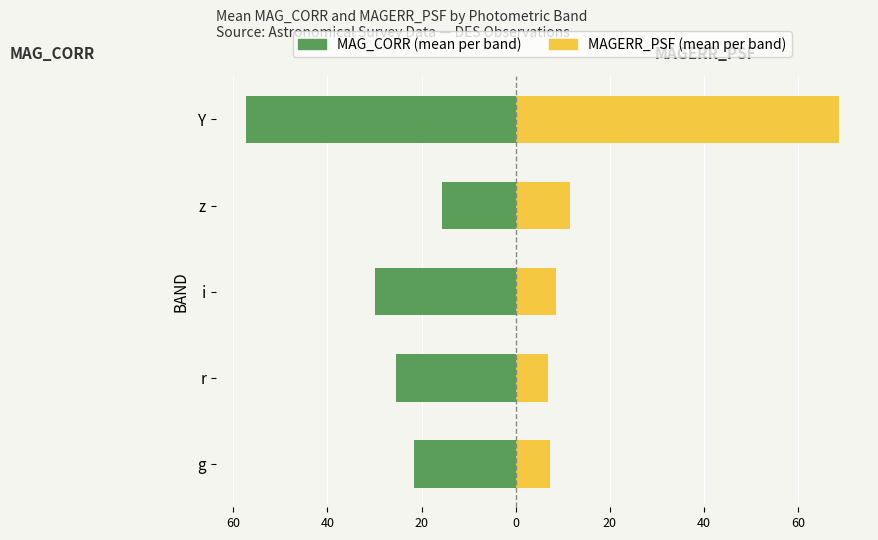

How many categories are shown in the chart?

5